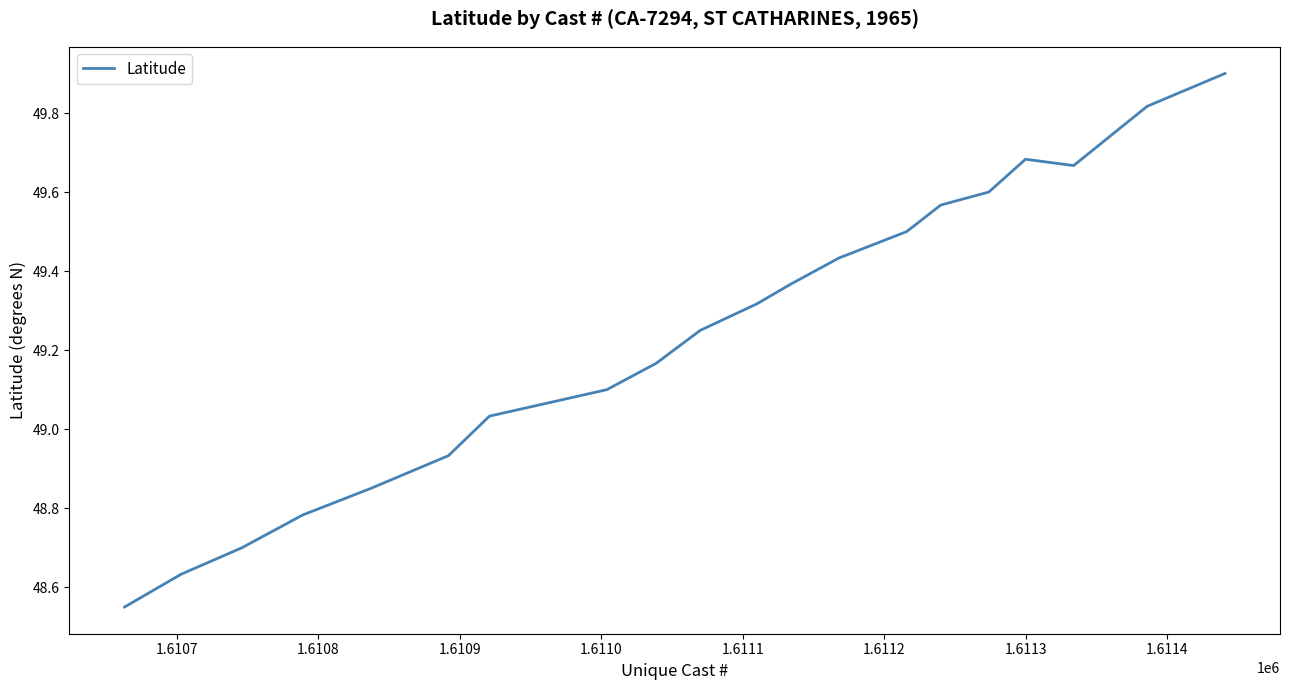

What is the maximum value shown in the chart?

49.9